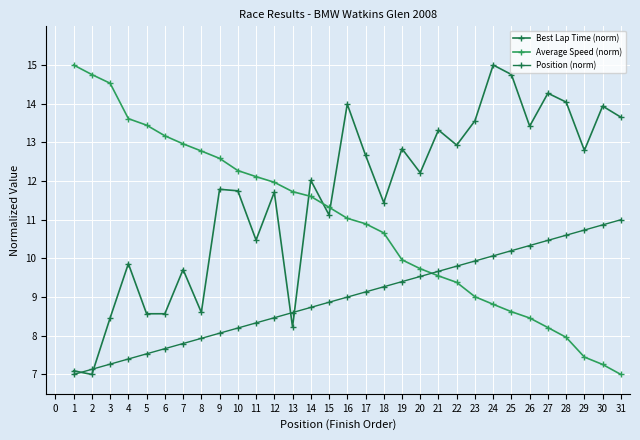

Rank the series by their average value, from lowest to highest.

Position (norm), Average Speed (norm), Best Lap Time (norm)